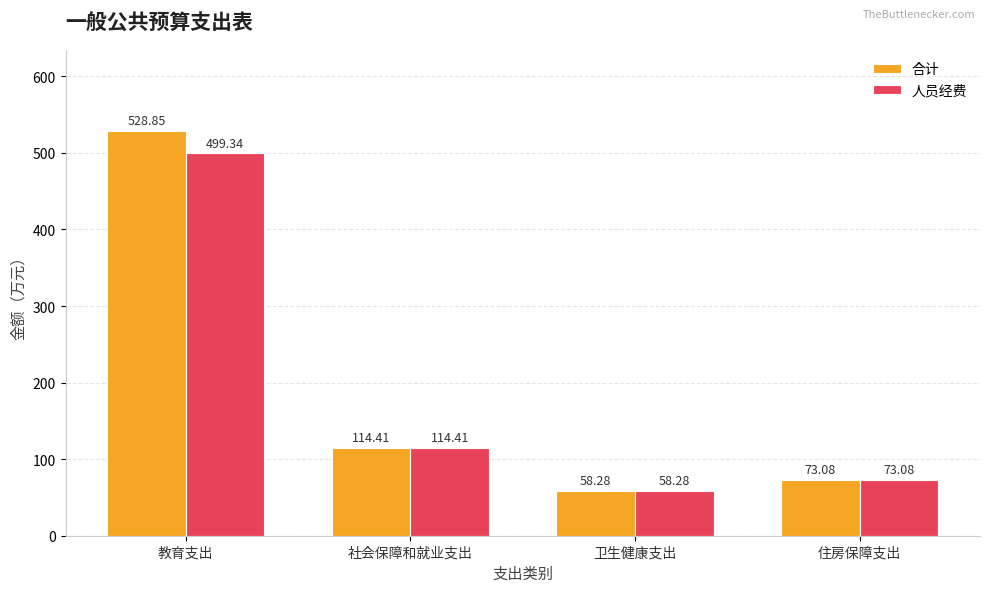

Does the chart contain any negative values?

No